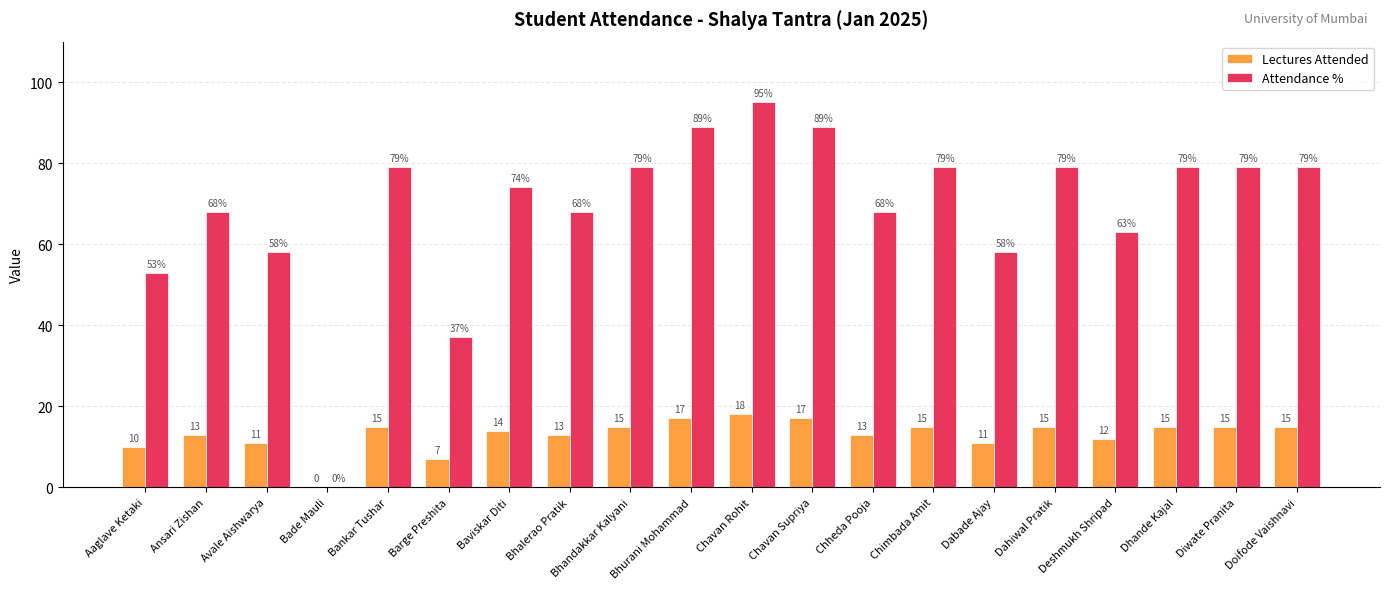

How many series are shown in this chart?

2